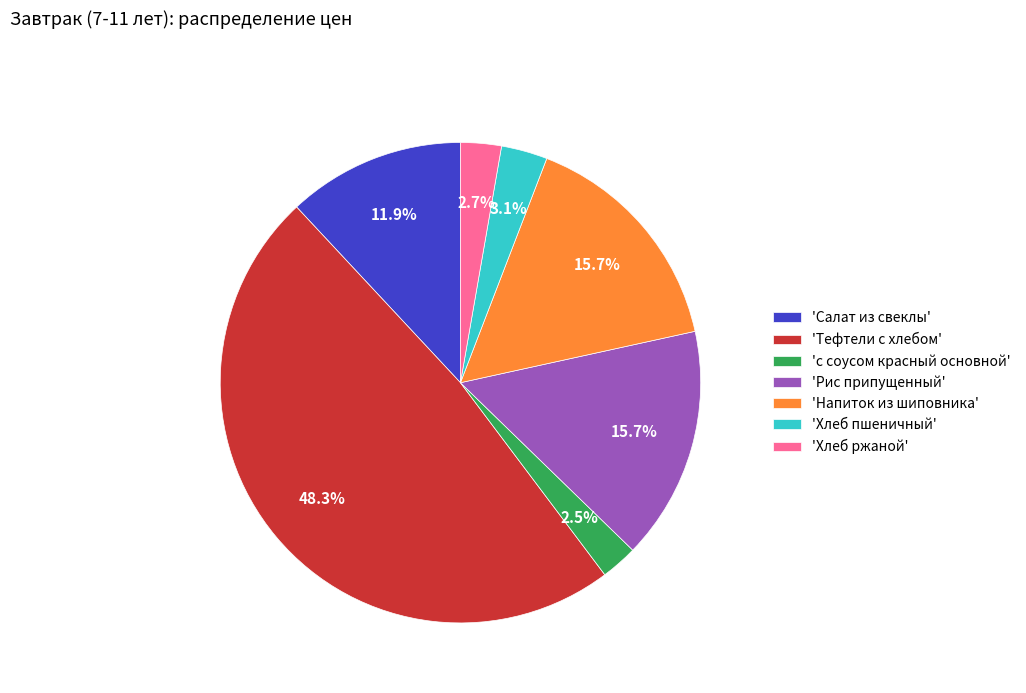

Count the number of slices in the pie.

7